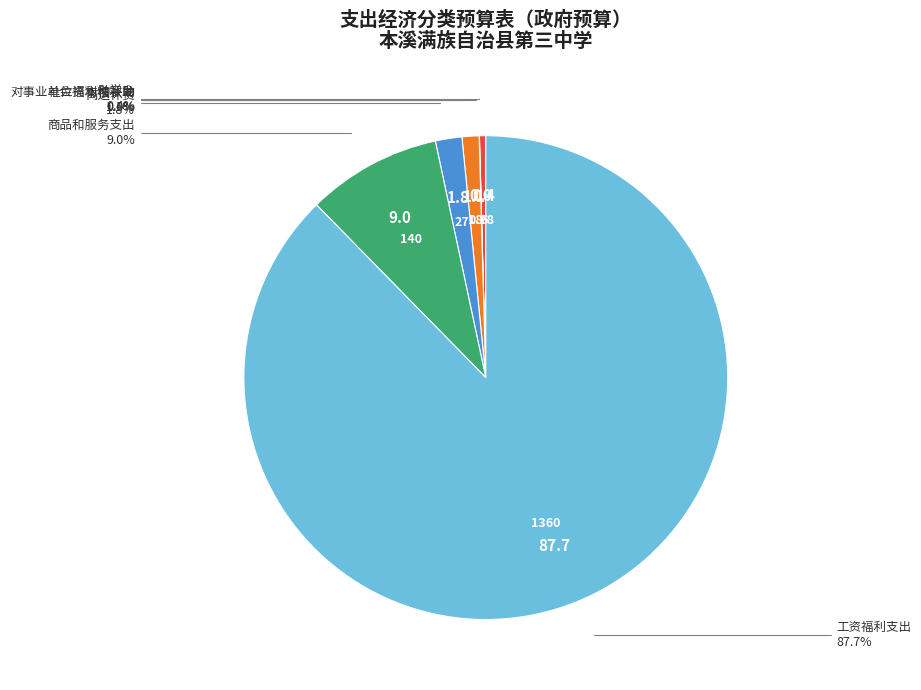

Is there any slice that represents more than half of the pie?

Yes